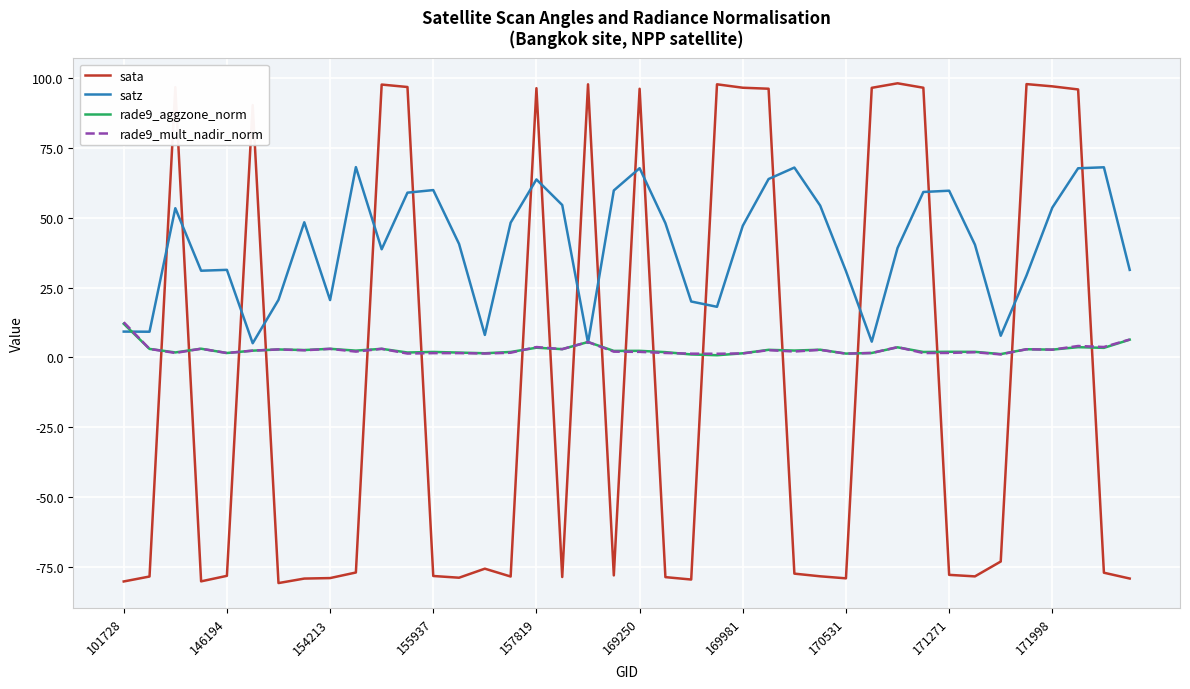

Which series has the widest spread of values?

sata